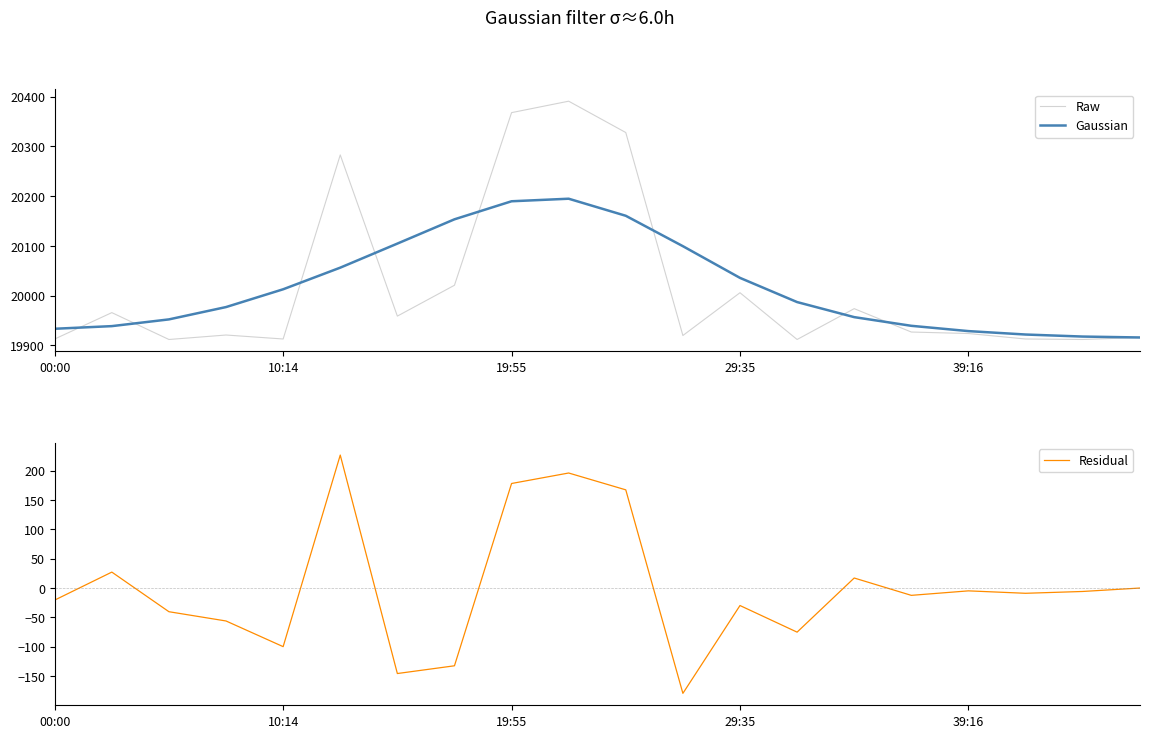

What is the lowest value of the Gaussian series?

19916.1